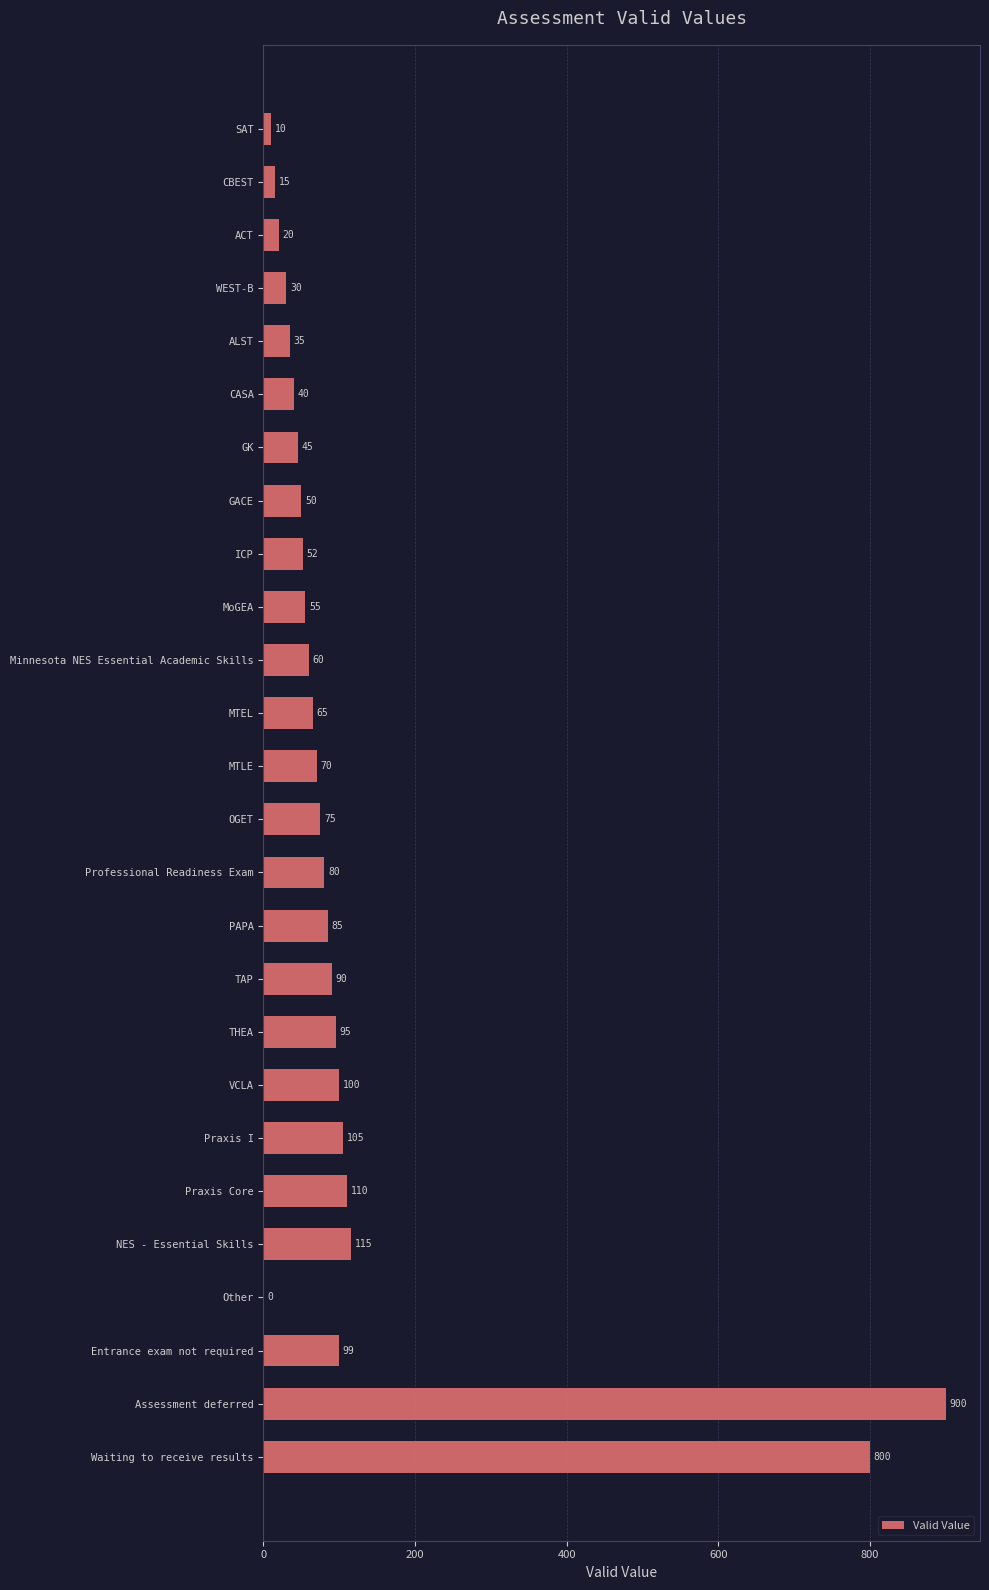

At which label is the value closest to 450?

NES - Essential Skills